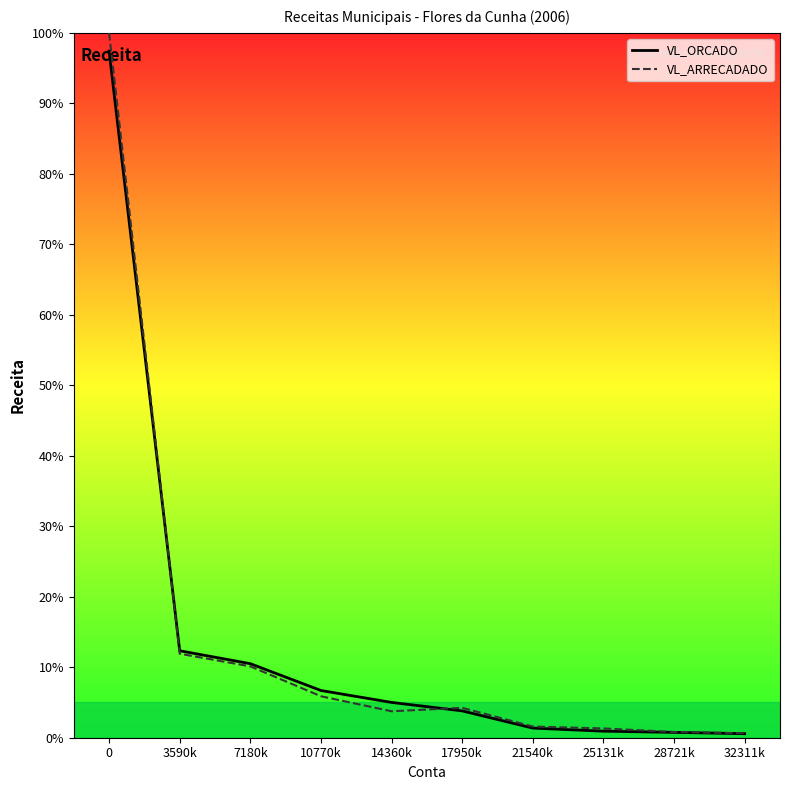

What is the sum of all VL_ARRECADADO values?

140.3